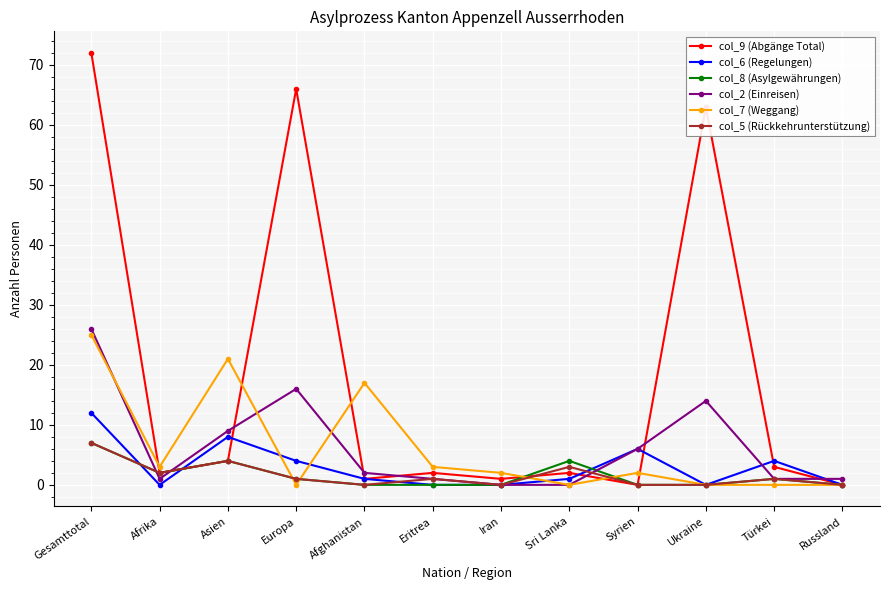

What is the label of the 8th point from the right?

Afghanistan